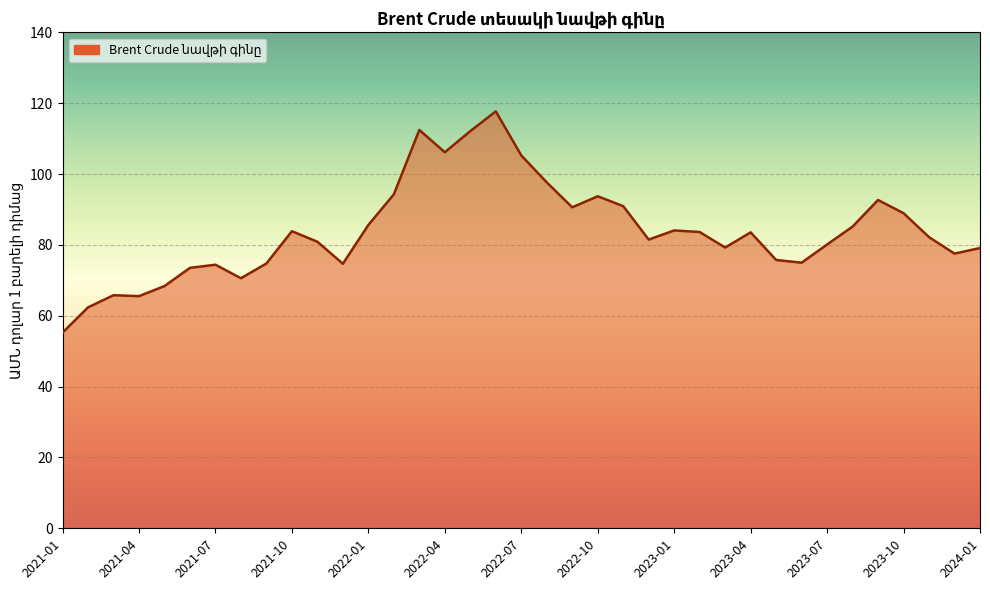

What is the greatest value displayed?

117.7